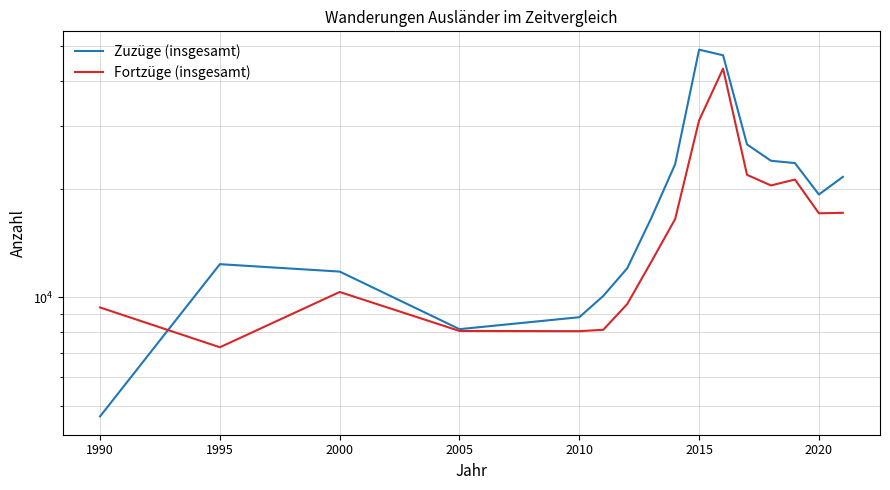

Does the chart have visible grid lines?

Yes